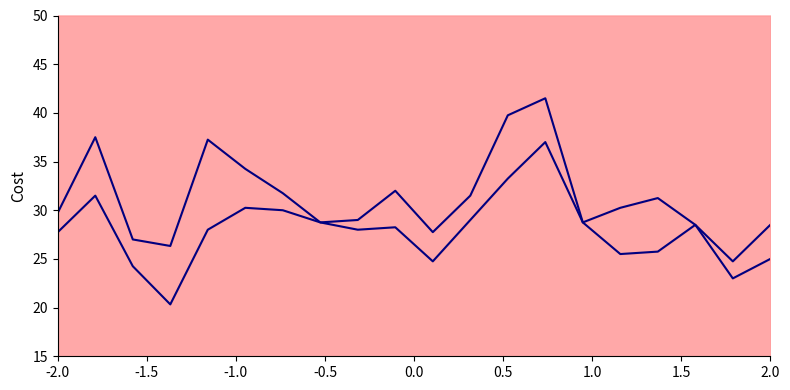

True or false: PMS_P1_line and PMS_P2_line cross at least once.

False